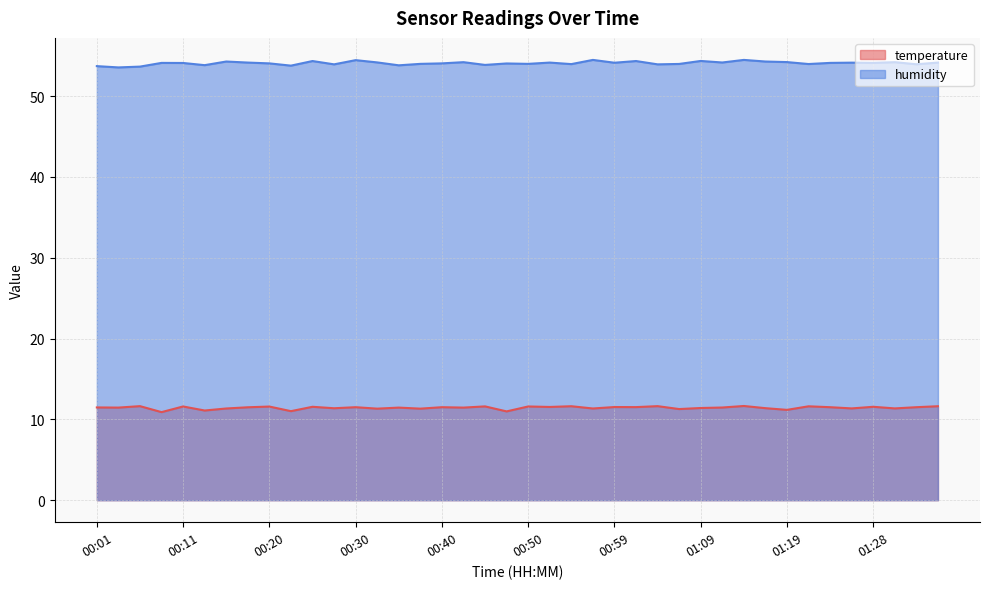

The value of temperature at 01:07 is 11.3. True or false?

True